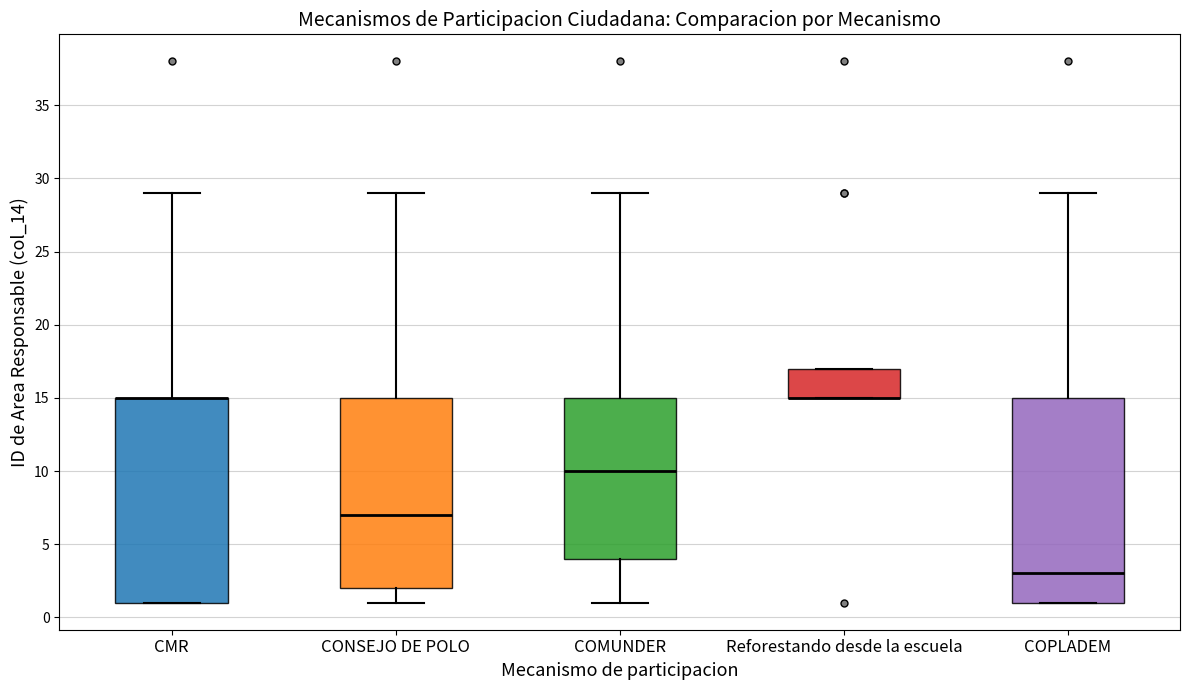

Where is the upper edge of the box for COMUNDER on the y-axis? The values are not printed on the chart, so give them approximately, as read against the axis.

15